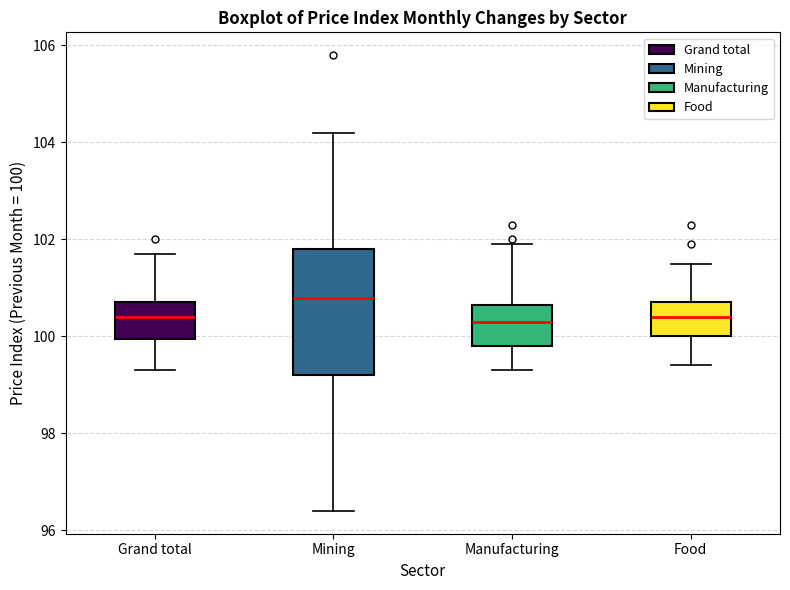

Where is the lower edge of the box for Food on the y-axis? The values are not printed on the chart, so give them approximately, as read against the axis.

100.0